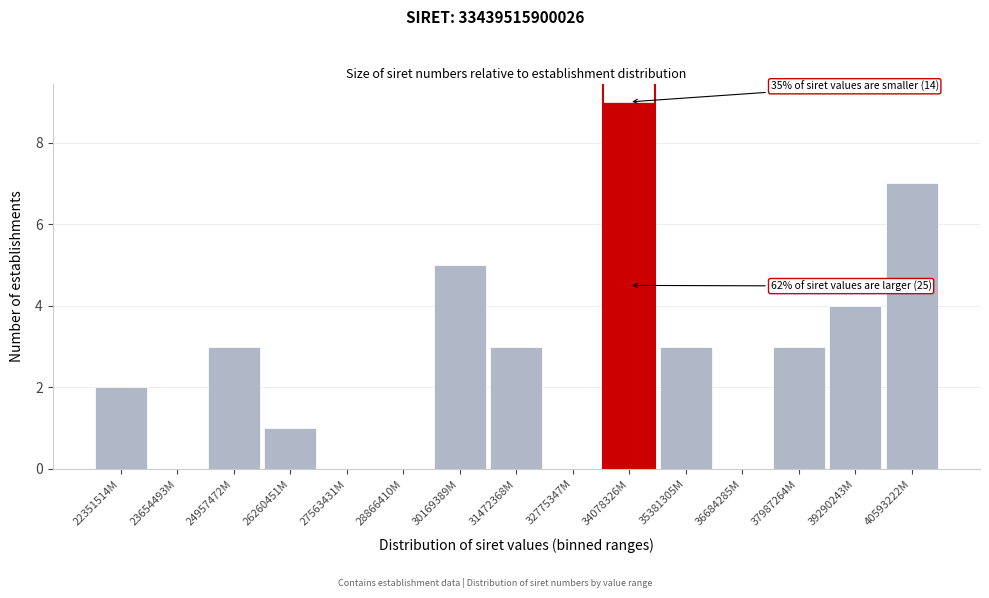

Reading right to left, what are all the values shown in this chart?

40593222M=7	39290243M=4	37987264M=3	36684285M=0	35381305M=3	34078326M=9	32775347M=0	31472368M=3	30169389M=5	28866410M=0	27563431M=0	26260451M=1	24957472M=3	23654493M=0	22351514M=2